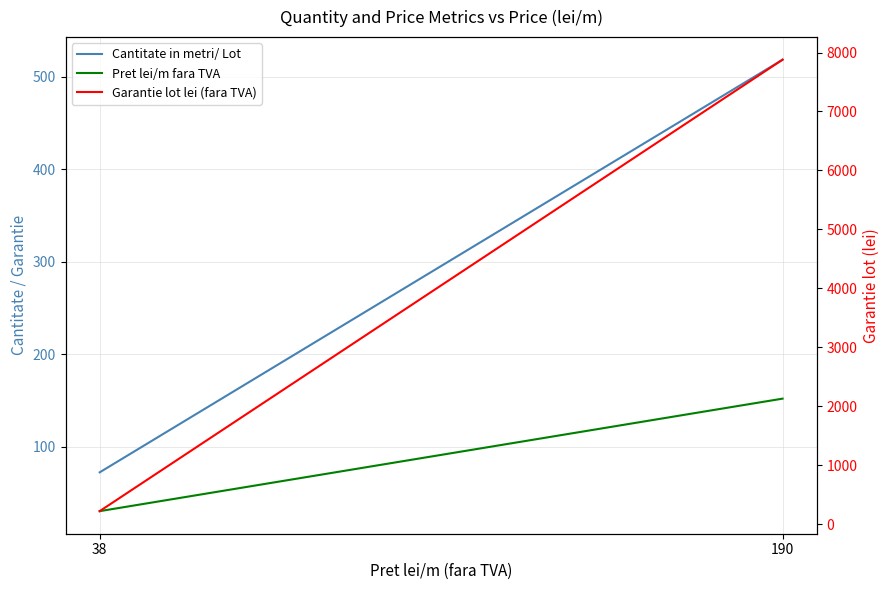

What is the total value across all series at 190?

8549.3